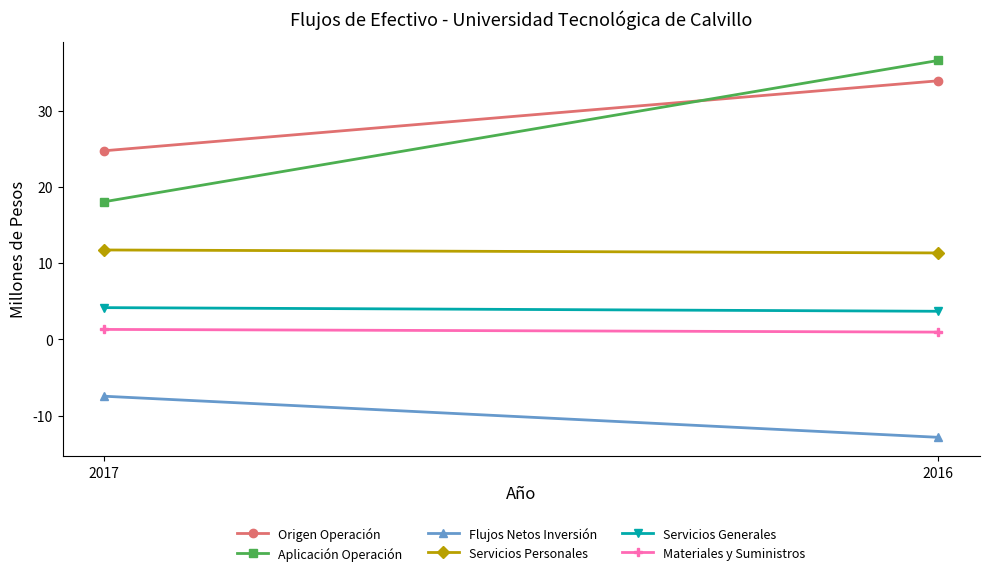

Rank the series by their maximum value, from highest to lowest.

Aplicación Operación, Origen Operación, Servicios Personales, Servicios Generales, Materiales y Suministros, Flujos Netos Inversión